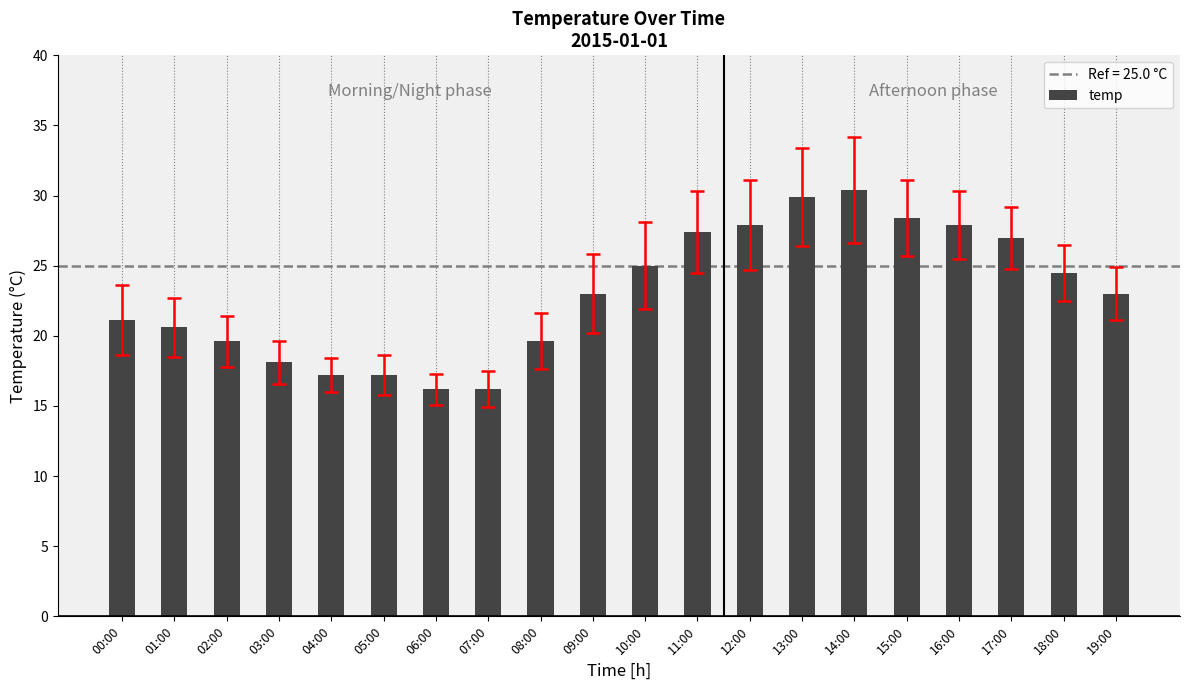

What is the difference between the values at 00:00 and 15:00?

7.3